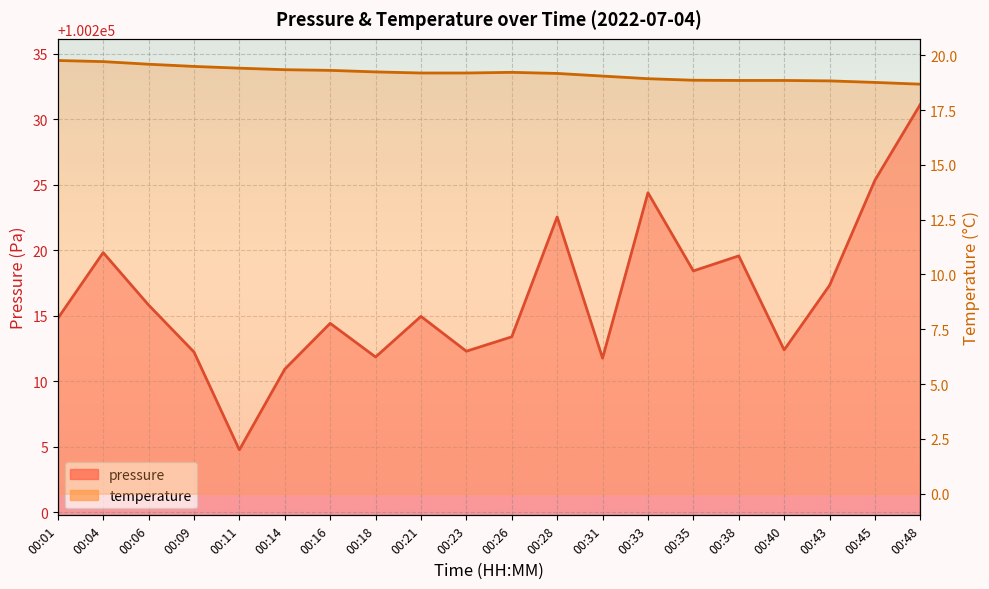

Where does the pressure series first go above 100214?

00:01